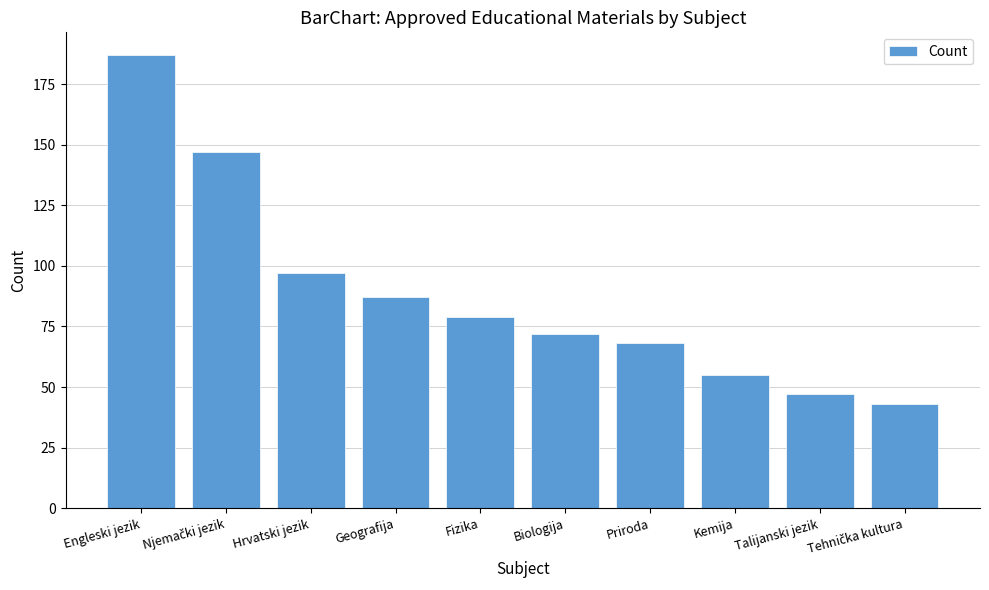

What is the value of the 3rd bar from the left?

97